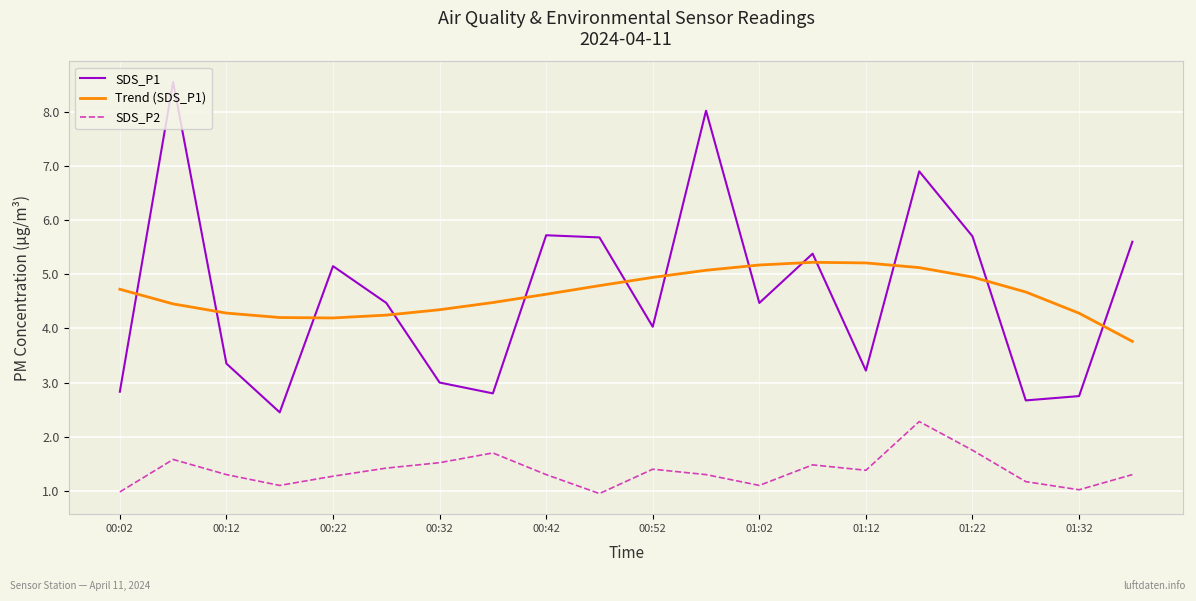

Which series has the largest range (max minus min)?

SDS_P1